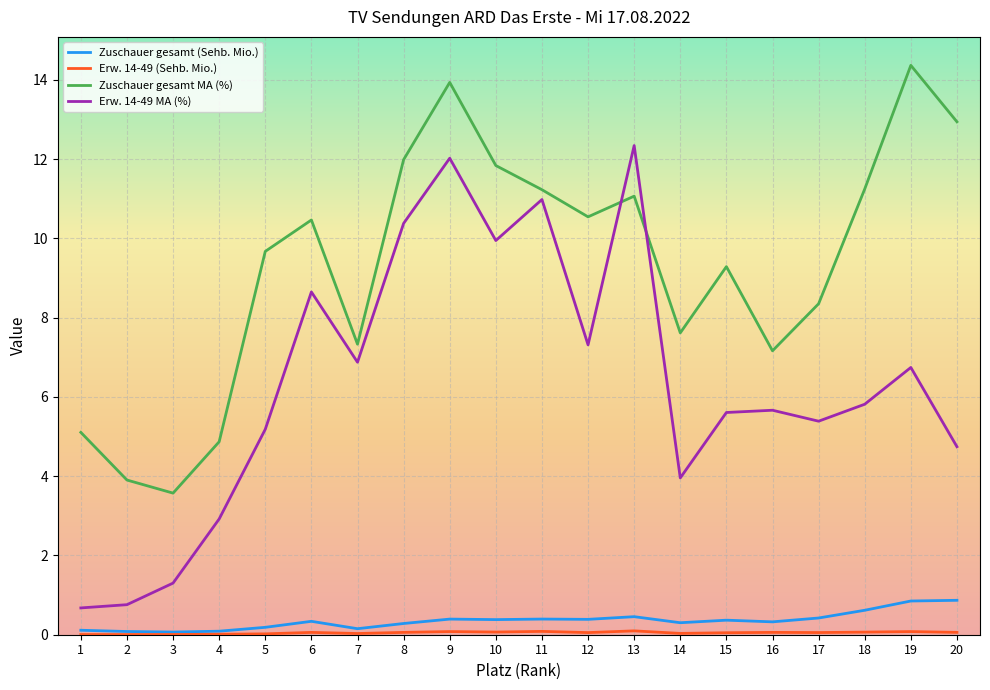

What is the highest value of the Zuschauer gesamt MA (%) series?

14.4